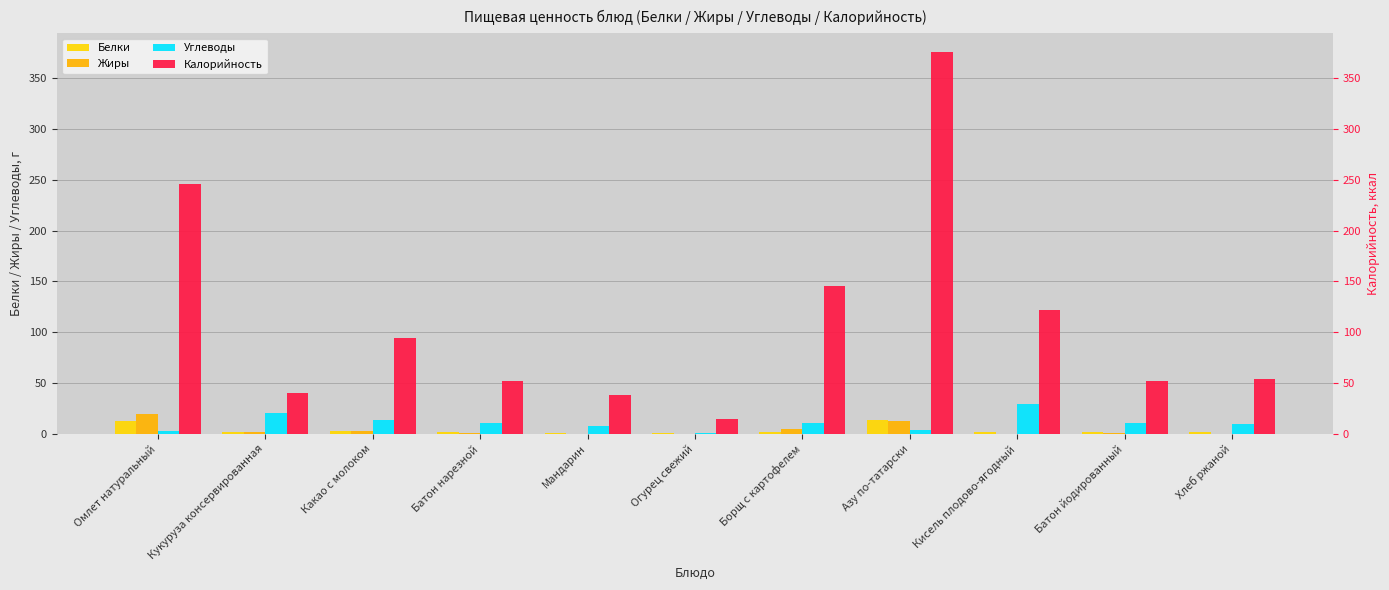

At which label does Белки reach its peak?

Азу по-татарски